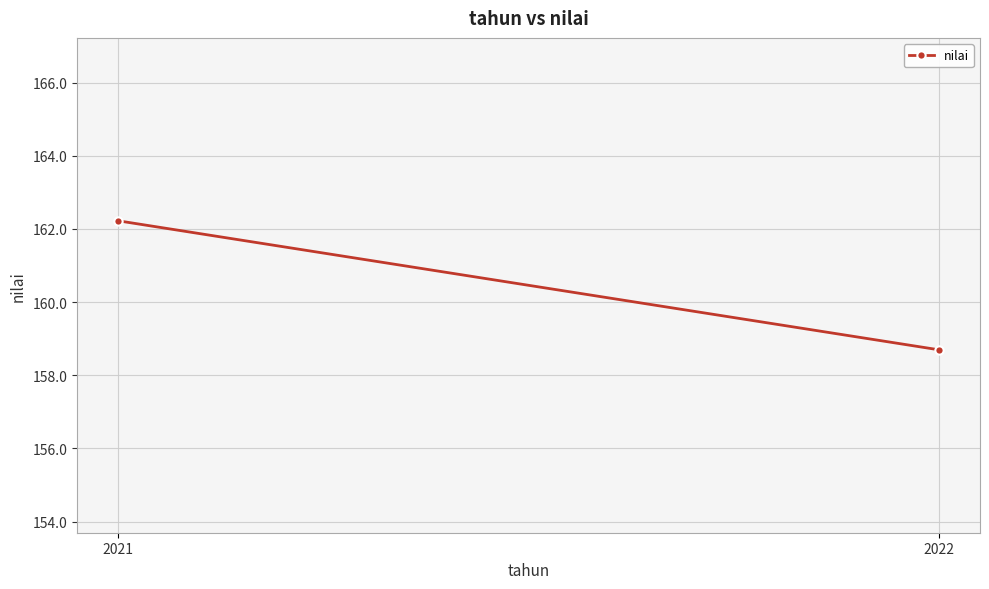

Reading right to left, list all the values displayed in this chart.

158.7	162.2